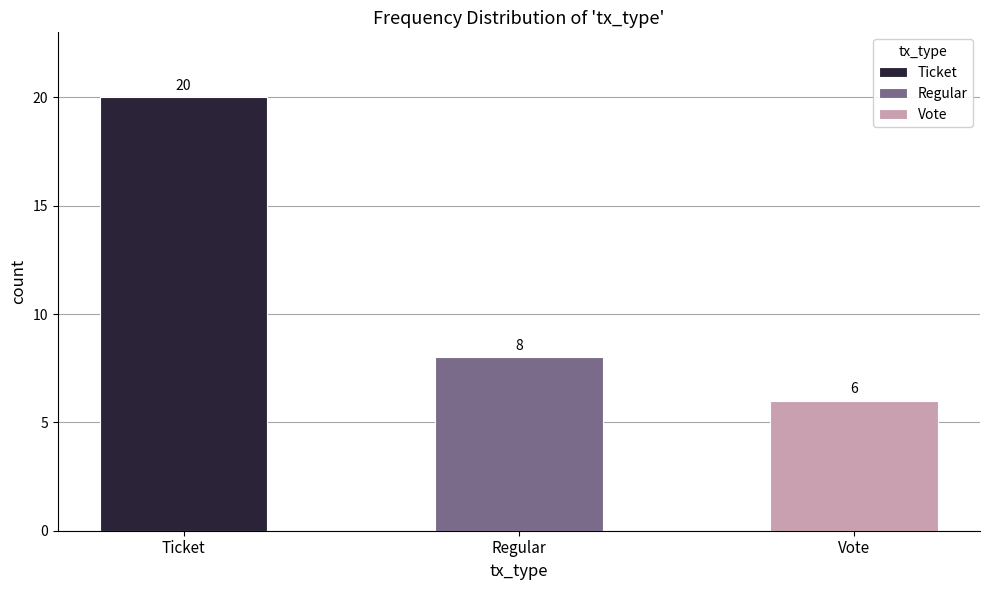

List the labels in order of value, largest first.

Ticket, Regular, Vote